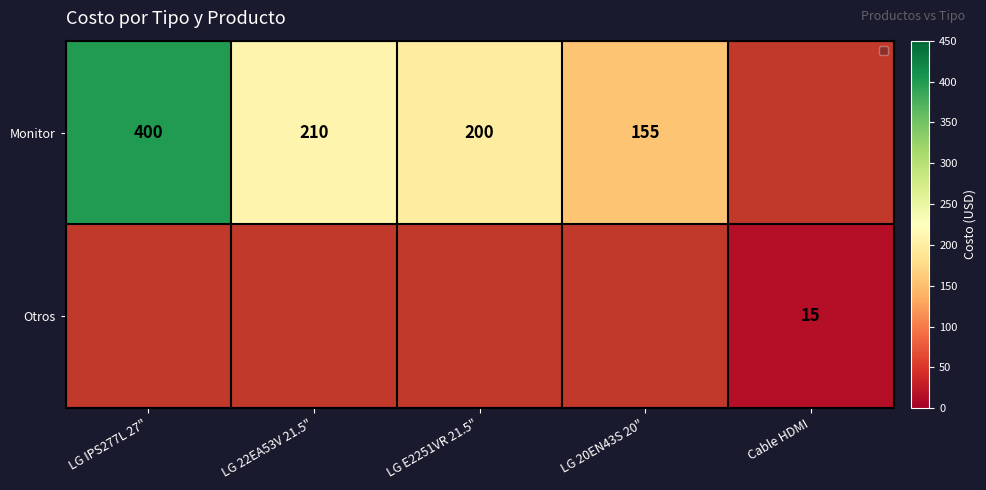

Is it true that Monitor equals 210.0 at LG 22EA53V 21.5"?

True